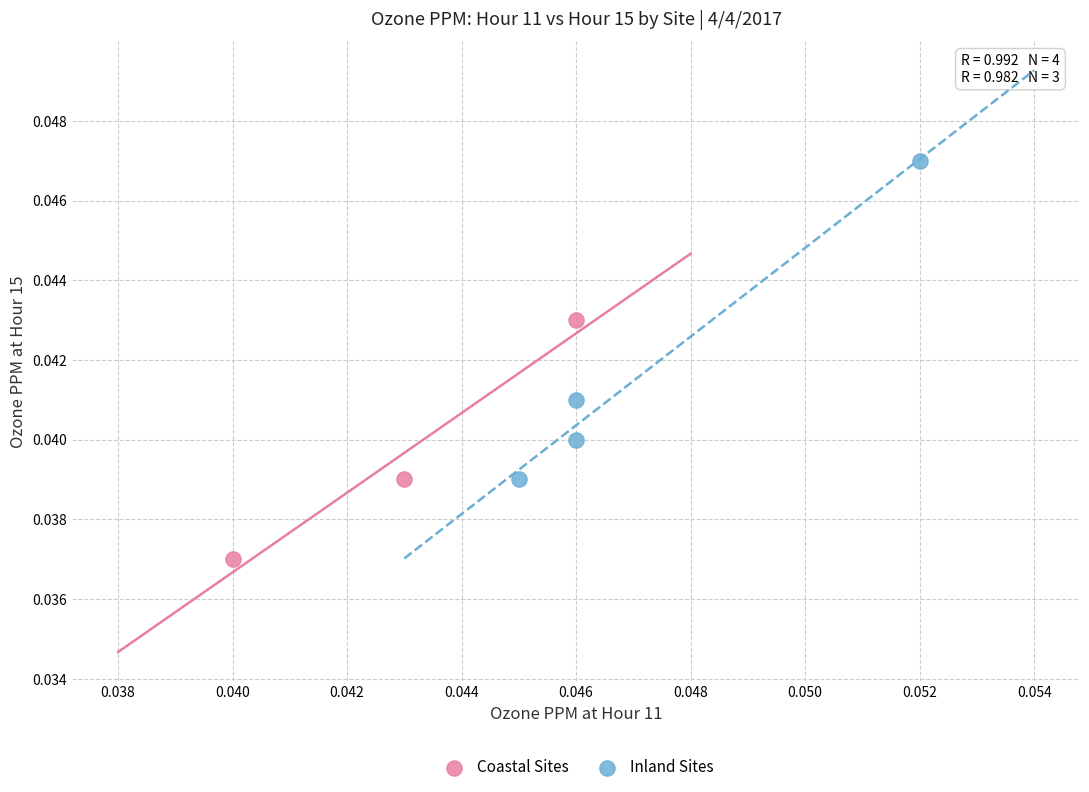

Which series has the widest spread of Y values?

Inland Sites